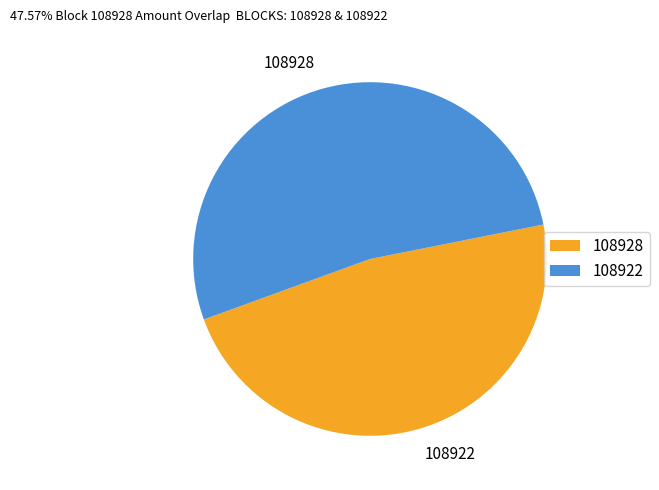

What is the total percentage of 108928 and 108922?

100.0%